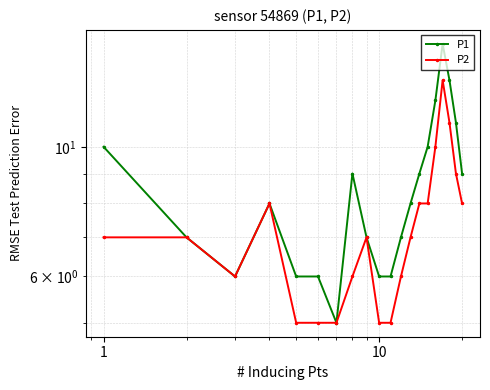

True or false: P2 and P1 cross at least once.

False